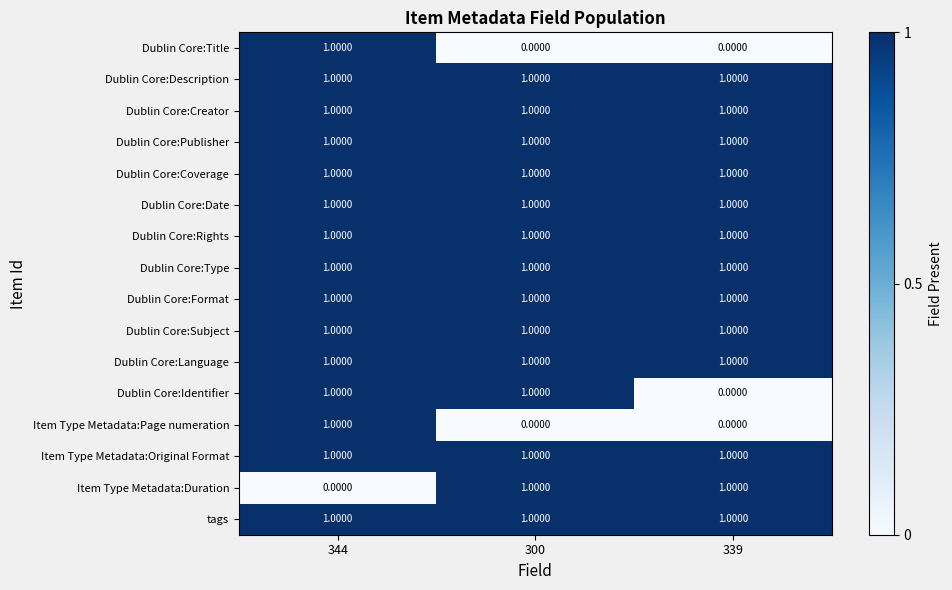

What is the sum of all Item Type Metadata:Original Format values?

3